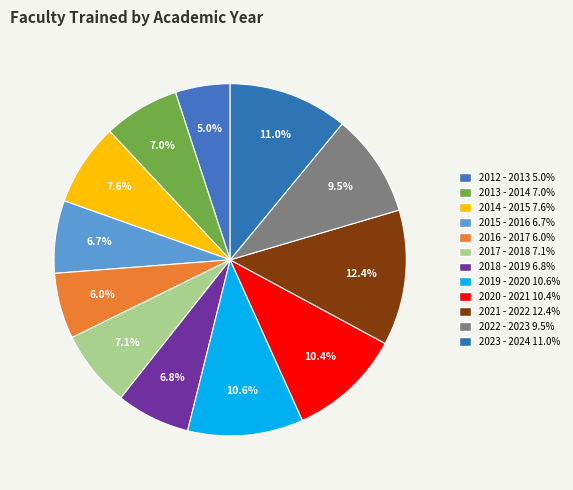

What percentage is the 2018 - 2019 slice, to the nearest percent?

7%